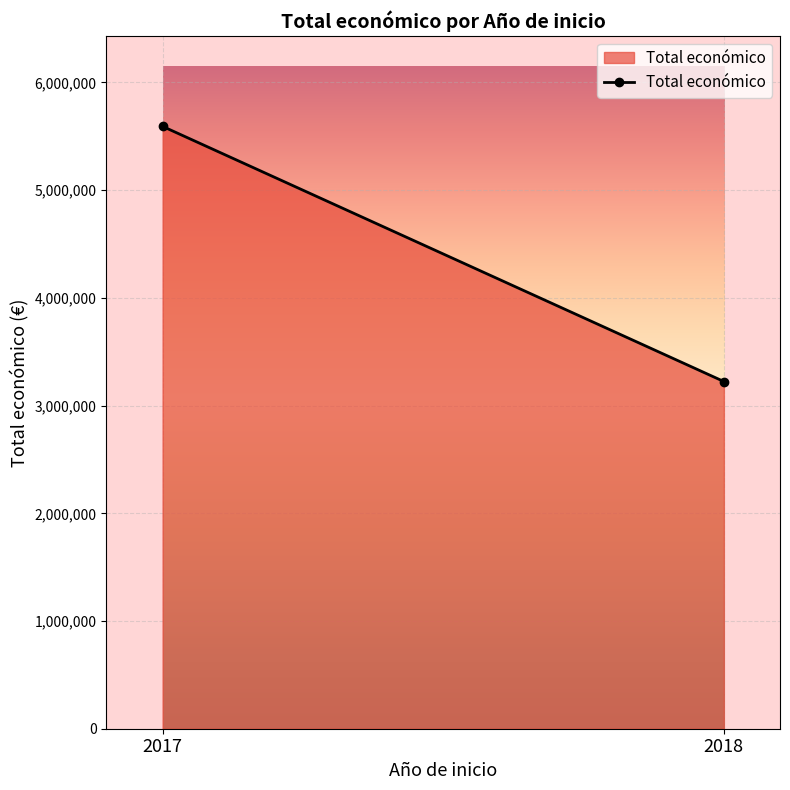

True or false: the data shows 1793936 at 2018.

False